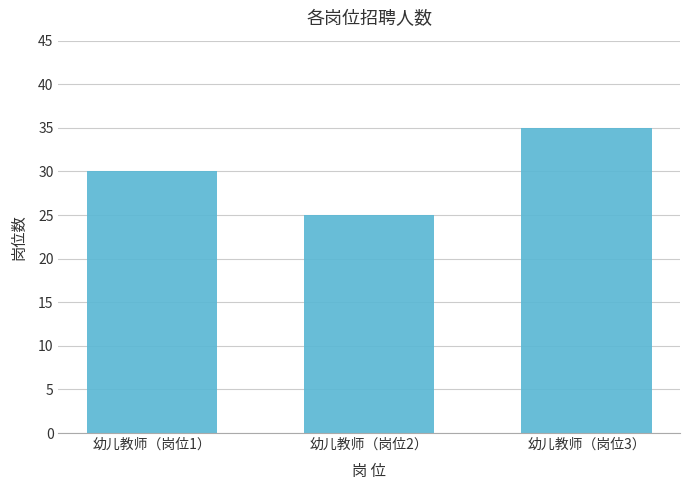

What is the label of the 2nd bar from the left?

幼儿教师（岗位2）